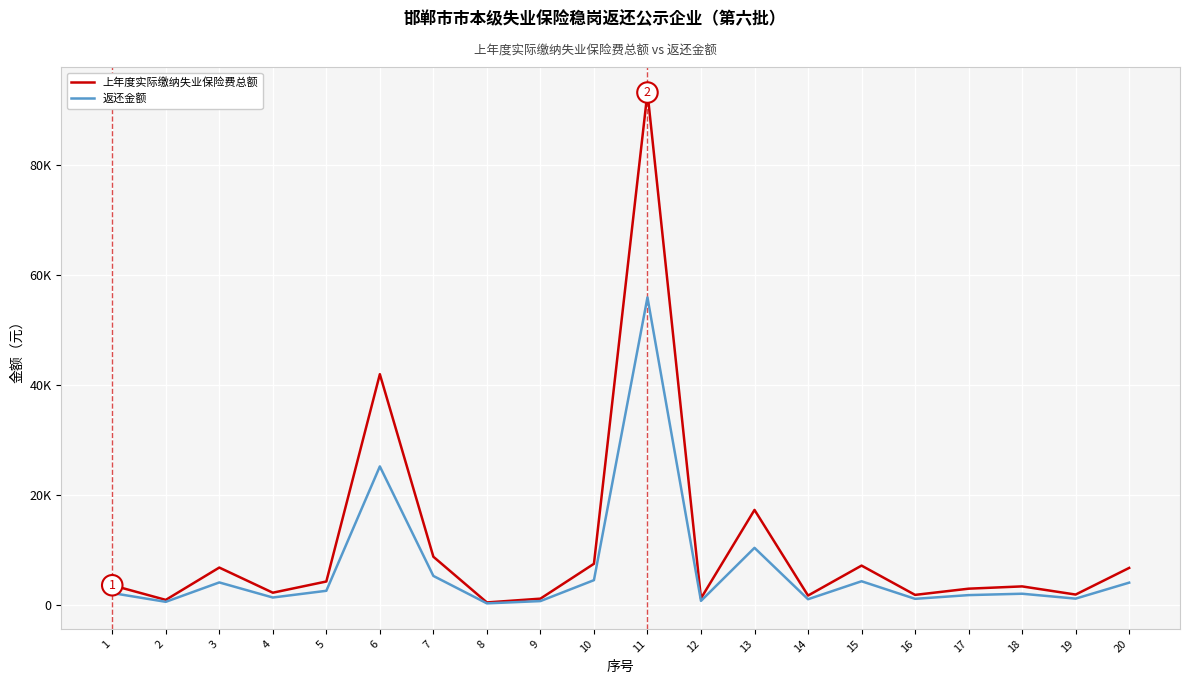

Which series has the largest total across all categories?

上年度实际缴纳失业保险费总额